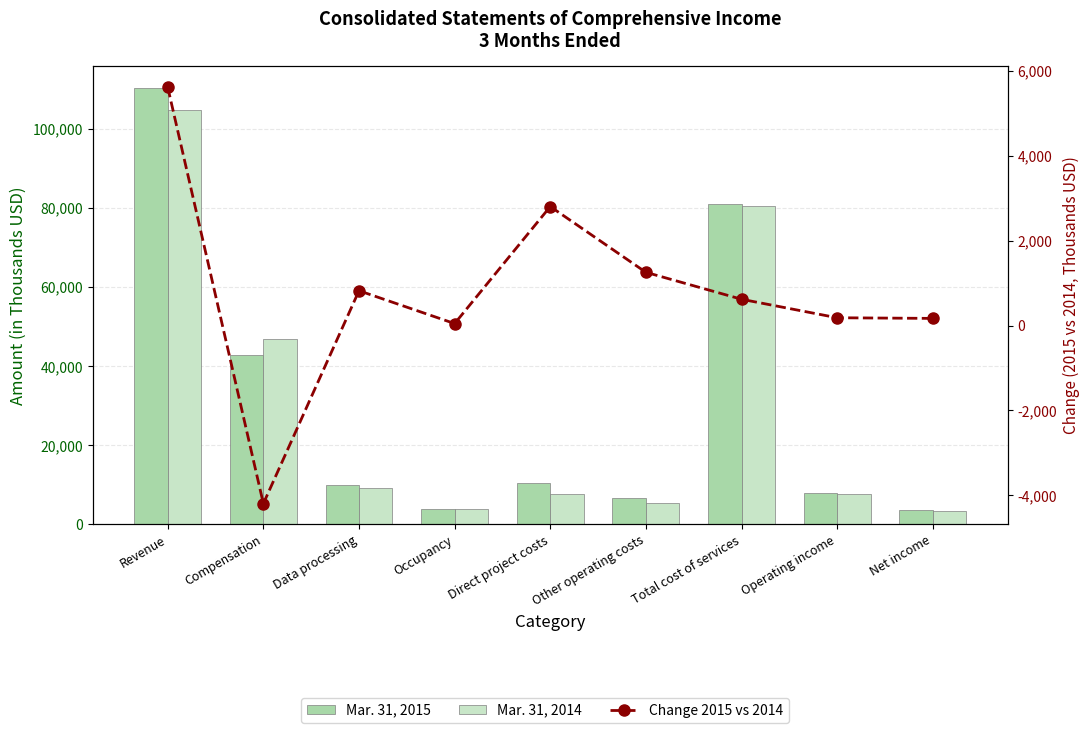

Is it true that Change 2015 vs 2014 equals 184 at Operating income?

True